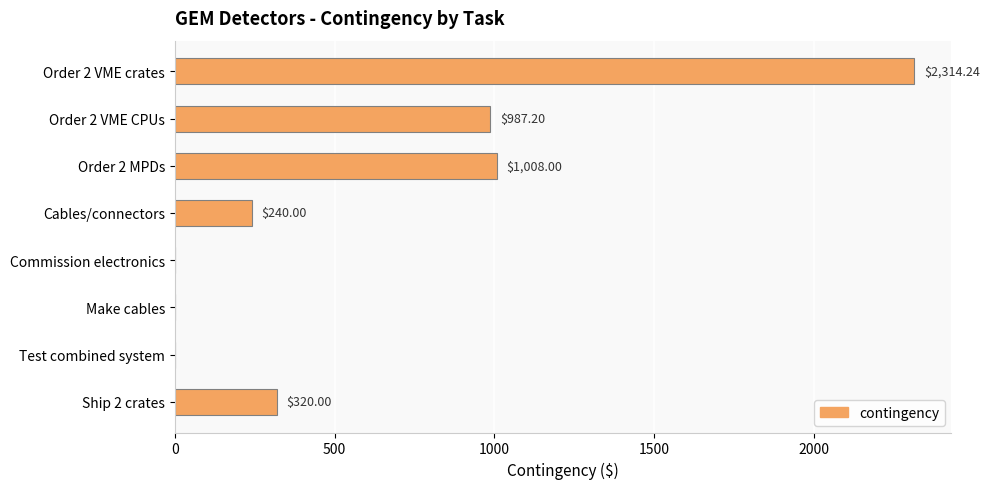

Does the chart contain stacked bars?

No